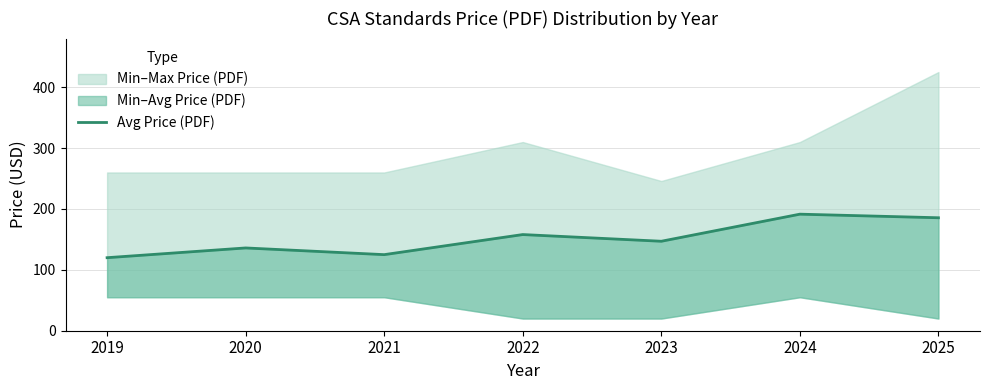

Is it true that the value at 2025 is 96.0?

False